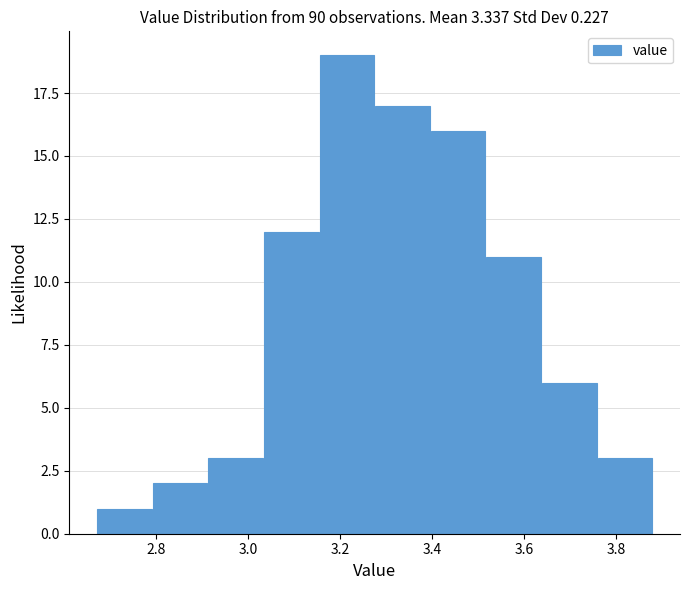

Over which range of the x-axis is the bar tallest?

3.16 to 3.28